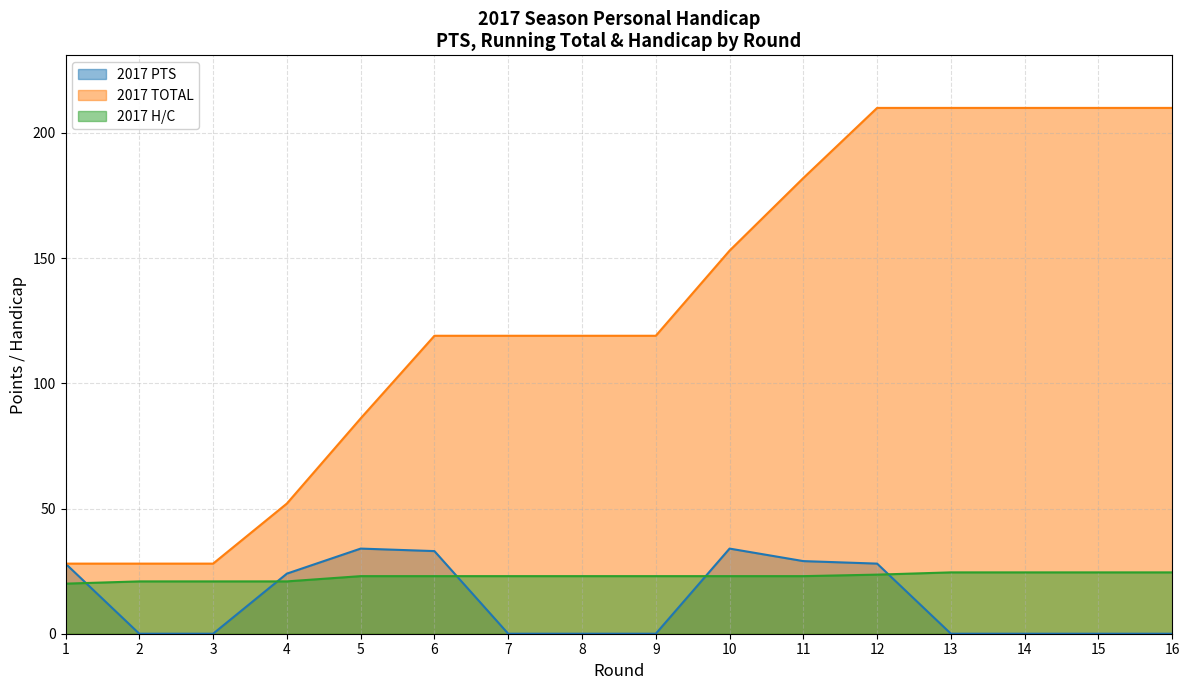

What is the difference between the second highest and second lowest values in the 2017 H/C series?

3.6